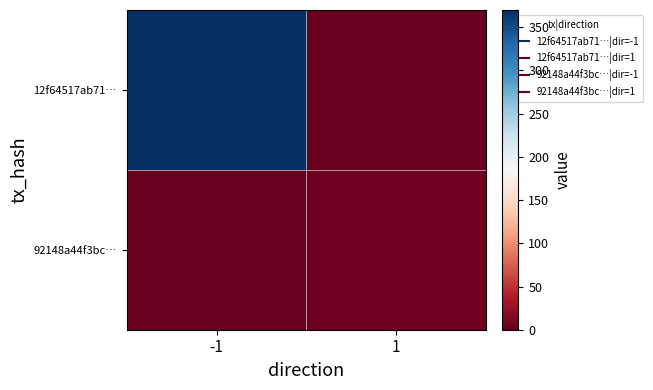

What is the total value across all series at 1?

3